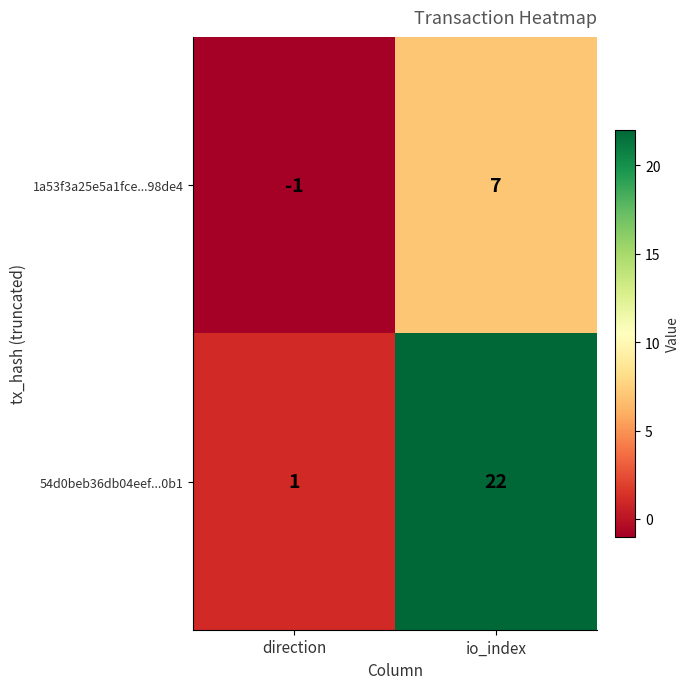

What is the sum of all 54d0beb36db04eef...0b1 values?

23